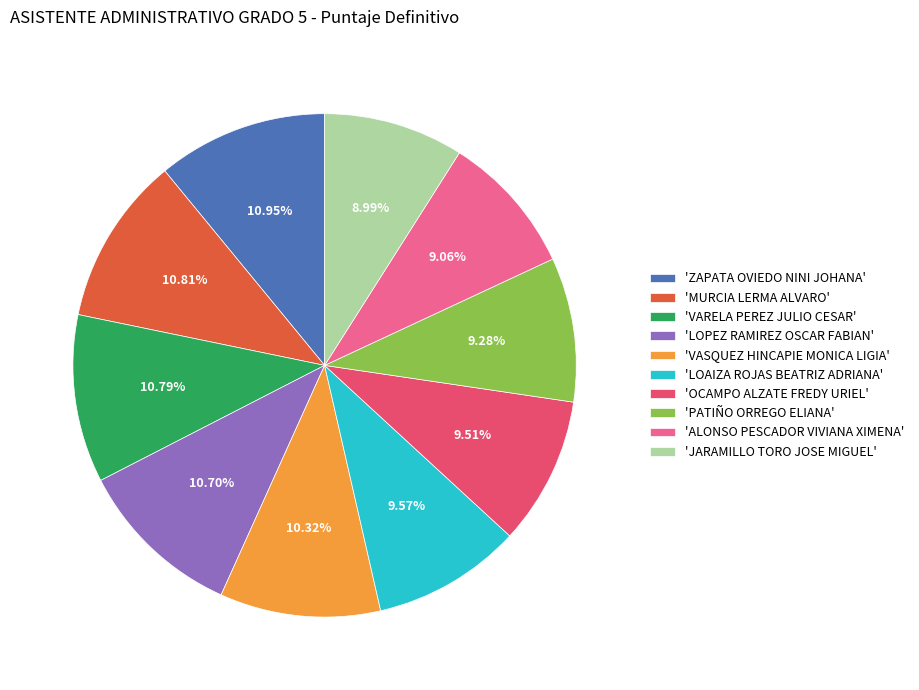

What is the ratio of the value at 'OCAMPO ALZATE FREDY URIEL' to the value at 'VARELA PEREZ JULIO CESAR'?

0.9